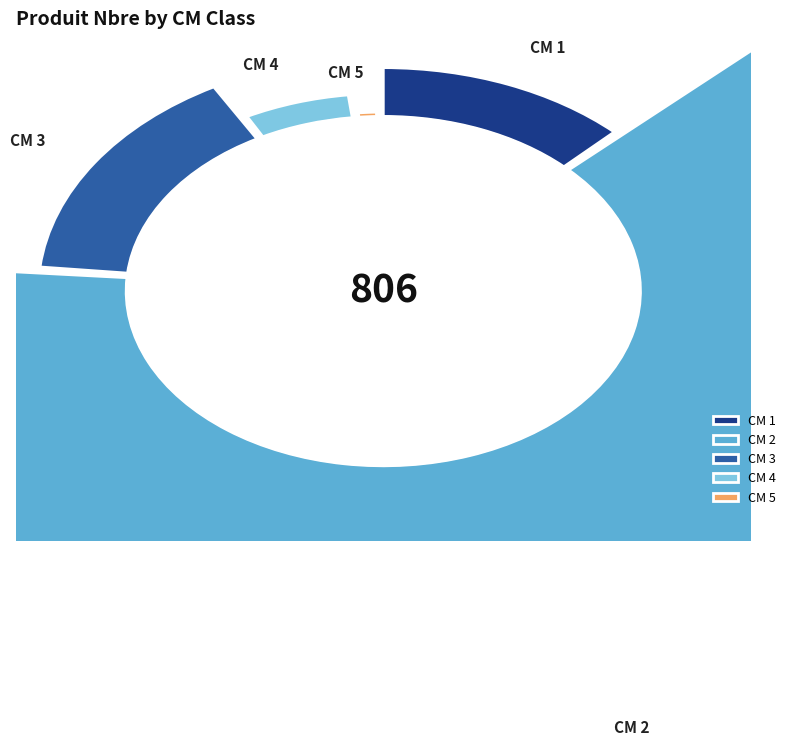

Between 1 and 5, which is larger?

1